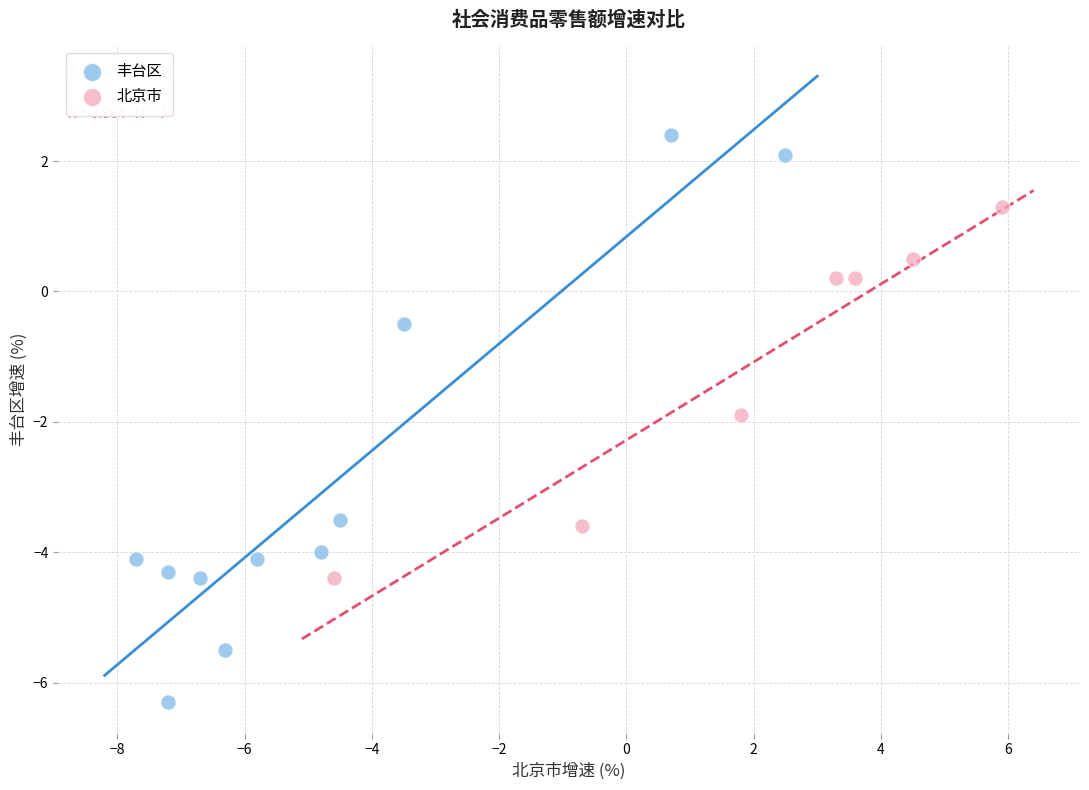

Which series reaches the minimum Y coordinate?

丰台区